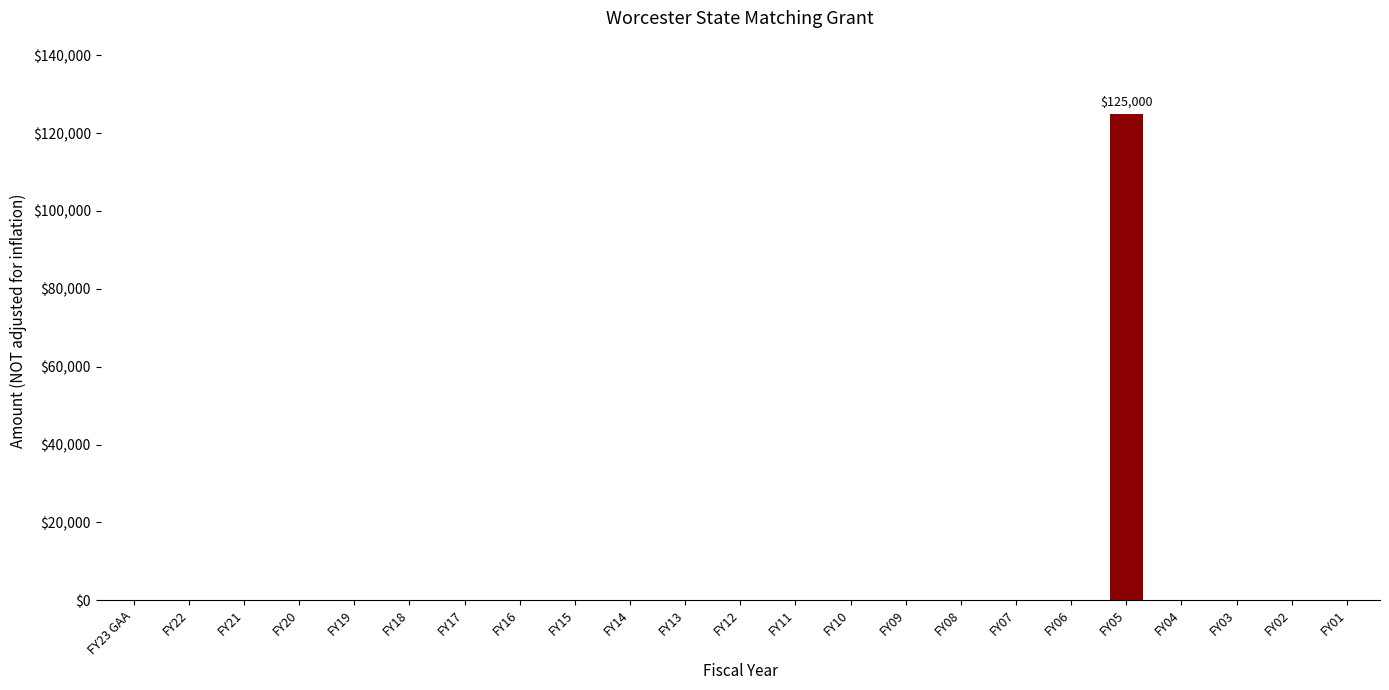

What is the maximum value shown in the chart?

125000